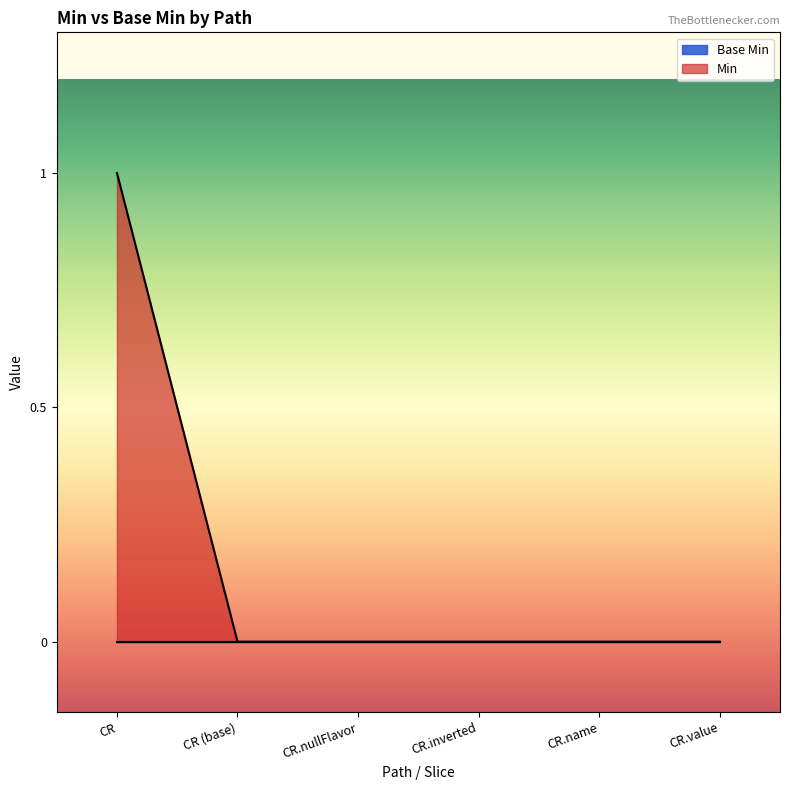

Rank the categories by value from lowest to highest.

CR (base), CR.nullFlavor, CR.inverted, CR.name, CR.value, CR